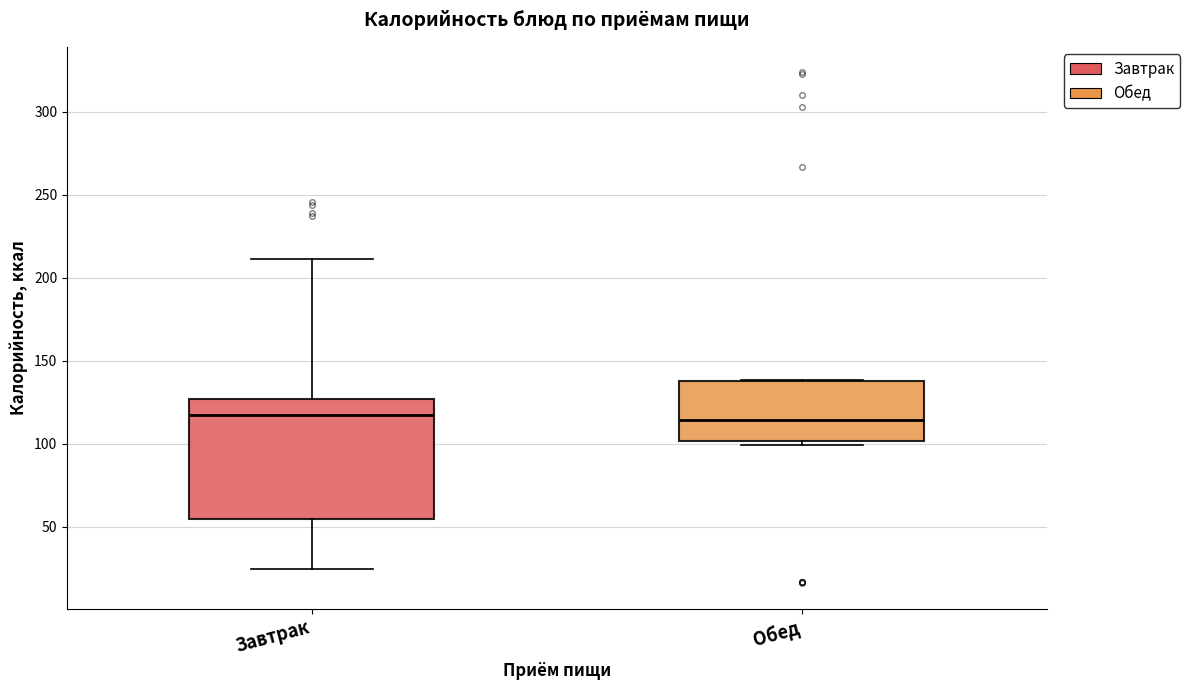

Which box is the tallest, from its lower edge to its upper edge?

Завтрак